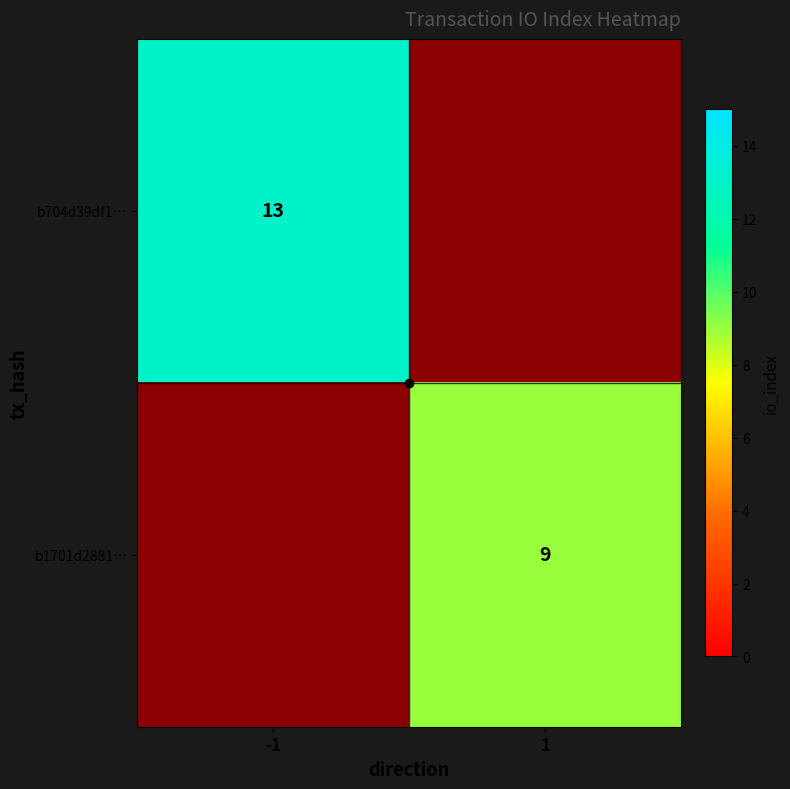

Which category has the highest value in the b704d39df1… series?

-1